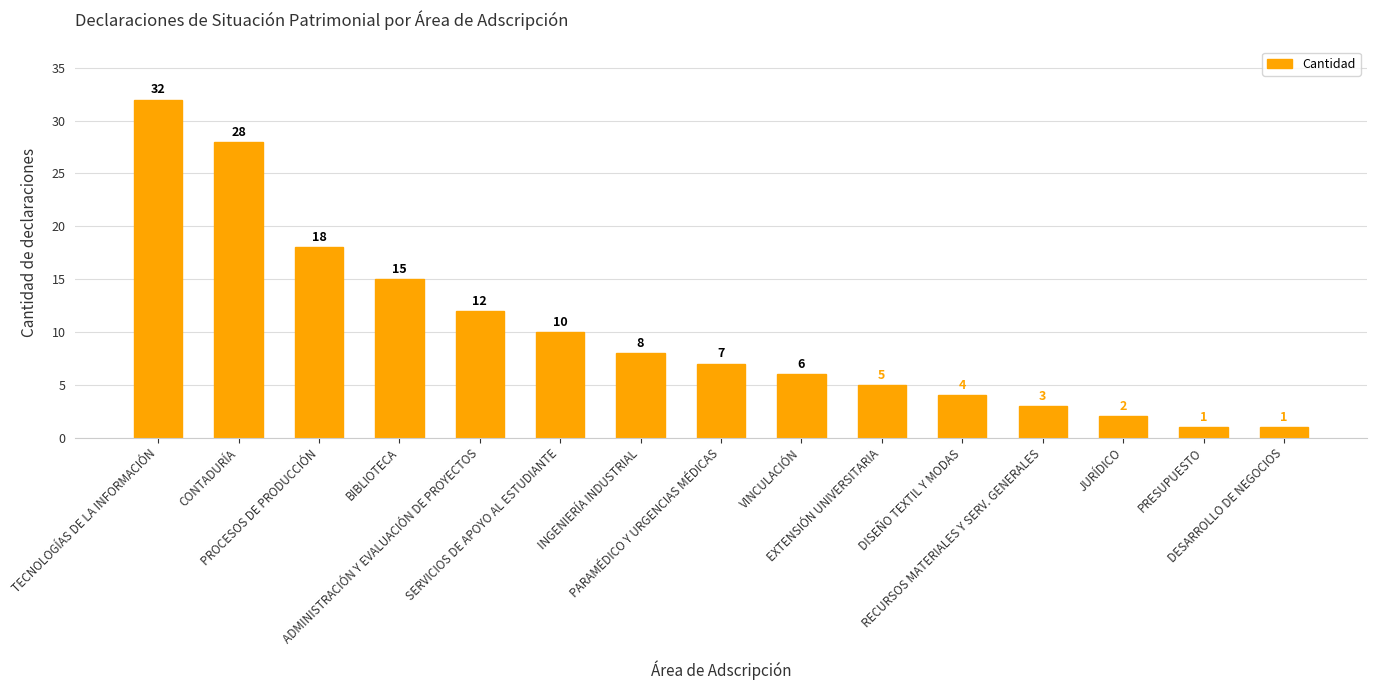

How many data points does each series have?

15